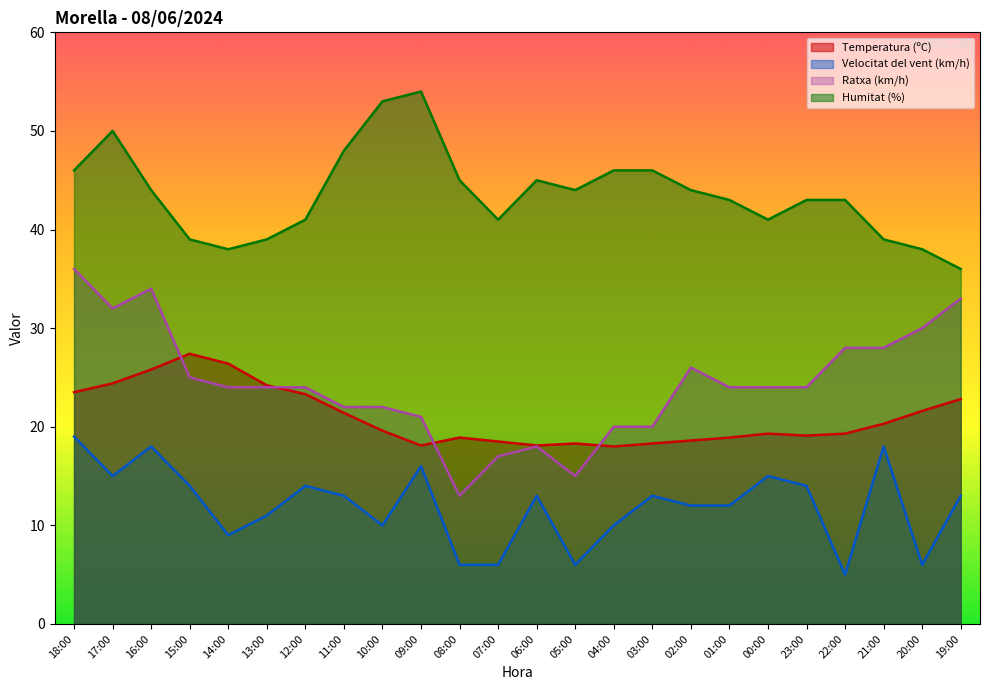

What is the label of the 20th point from the right?

14:00